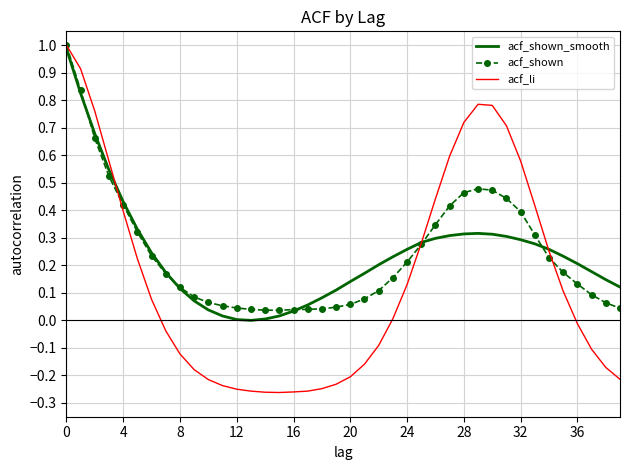

What is the maximum value for acf_shown?

1.0